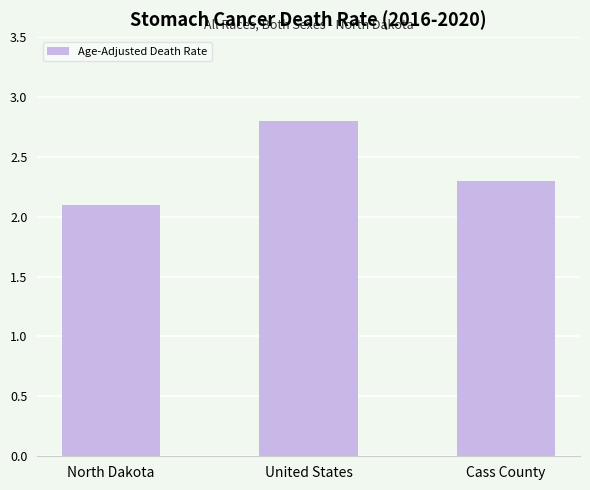

What is the difference between the maximum and minimum values?

0.7